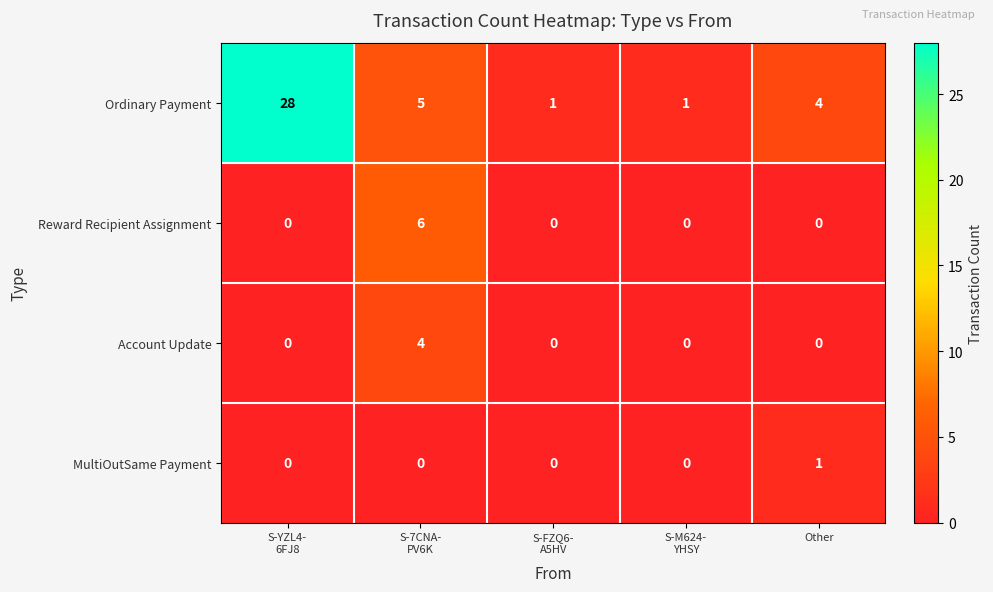

How many series are shown in this chart?

4